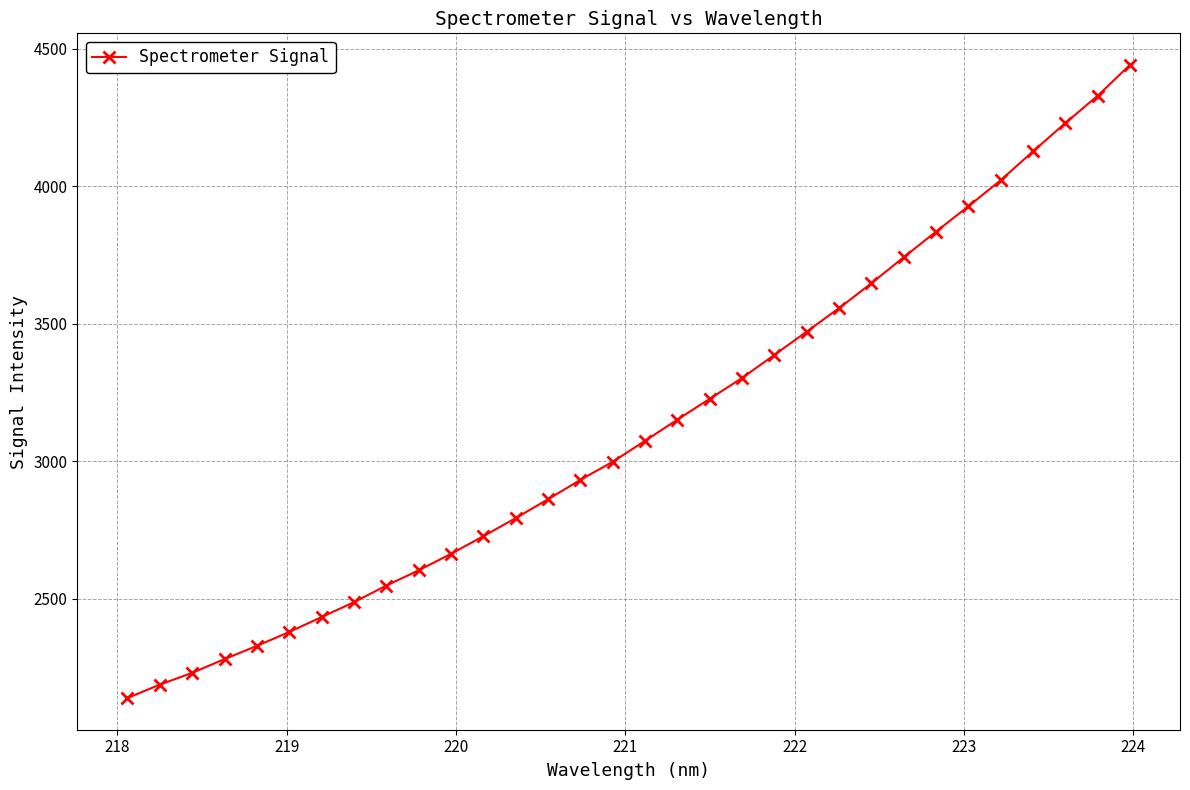

What is the maximum value shown in the chart?

4441.6